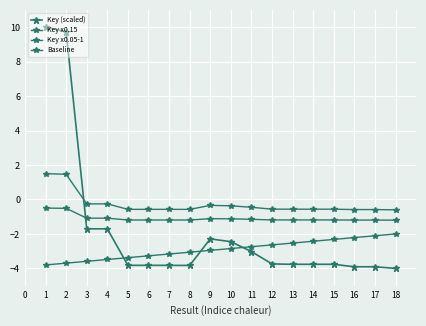

List the series in order of their peak value, lowest first.

Baseline, Key x0.05-1, Key x0.15, Key (scaled)